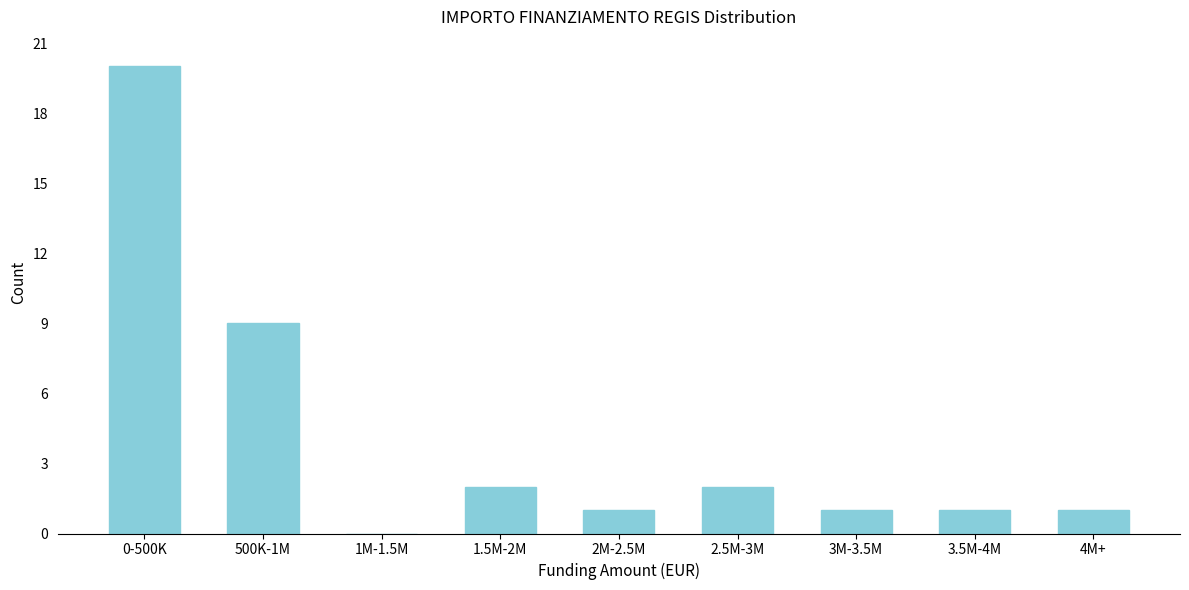

Reading left to right, what are all the values shown in this chart?

0-500K=20	500K-1M=9	1M-1.5M=0	1.5M-2M=2	2M-2.5M=1	2.5M-3M=2	3M-3.5M=1	3.5M-4M=1	4M+=1